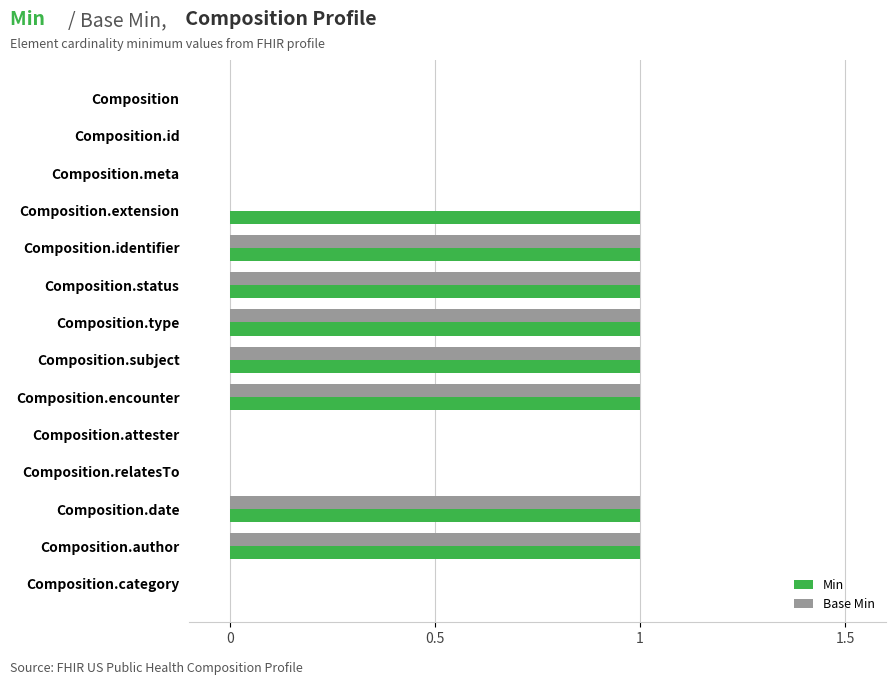

Is it true that Min equals 1 at Composition.subject?

True